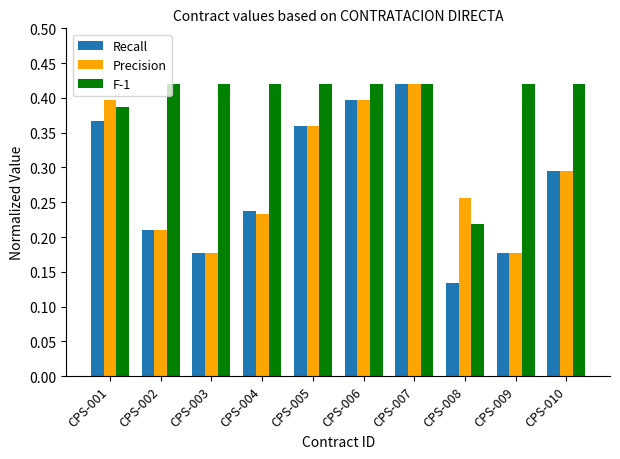

What is the sum of all Recall values?

2.8